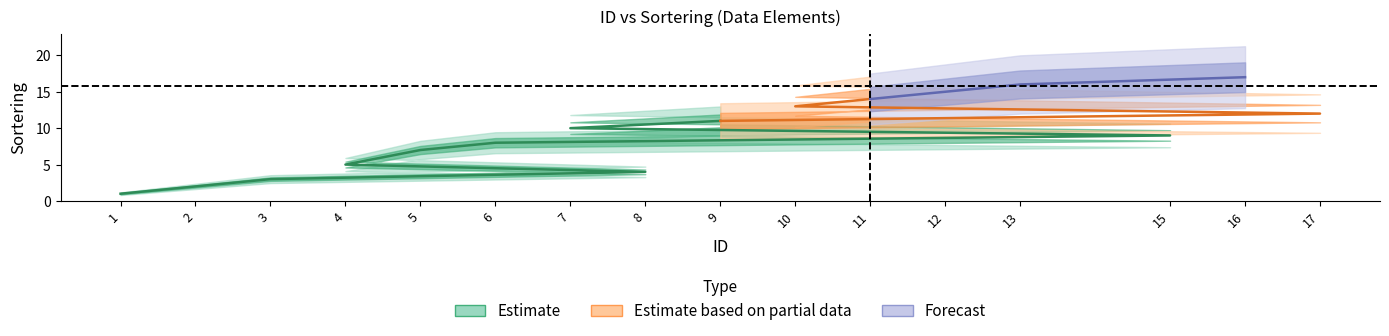

True or false: Sortering and ID cross at least once.

True